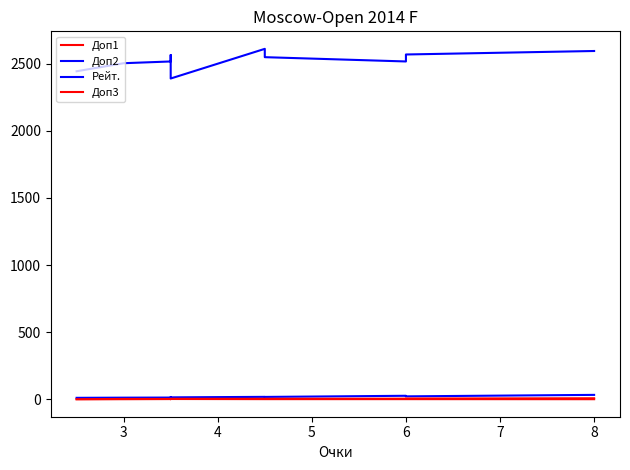

How many categories are shown in the chart?

10